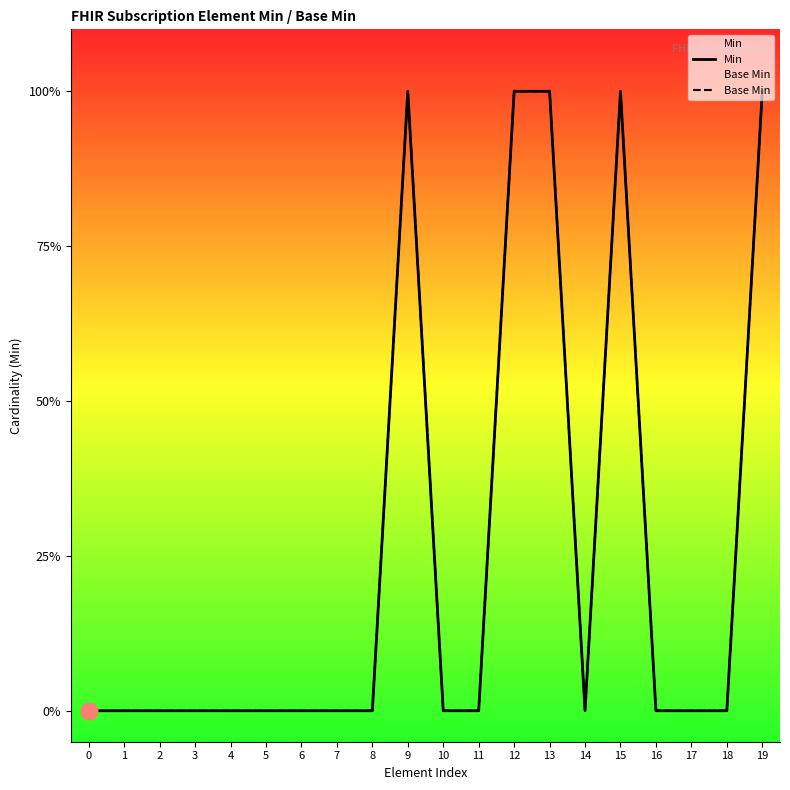

How many data points in Base Min are above 0?

5